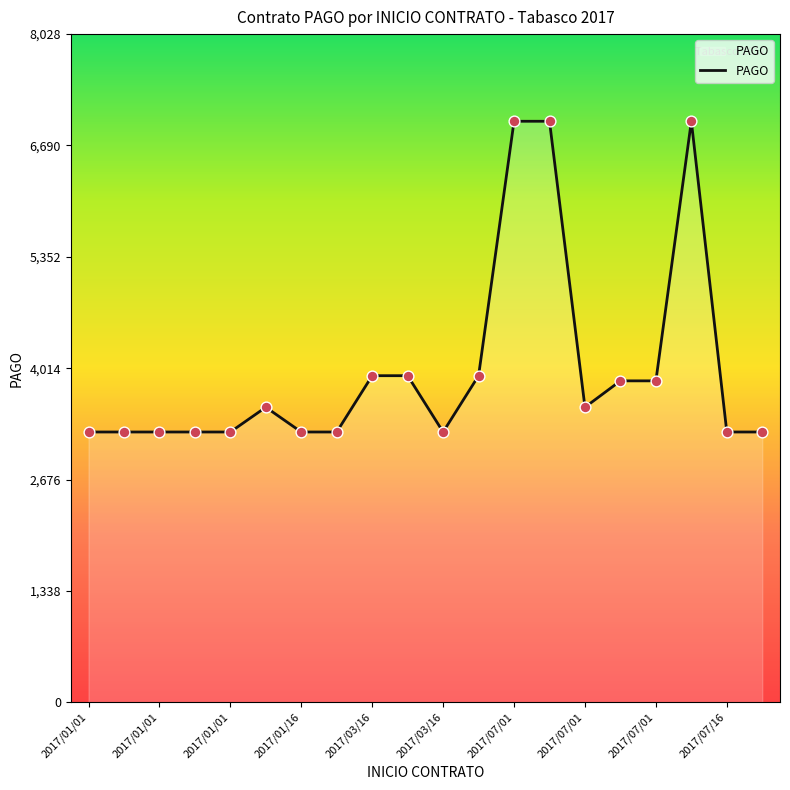

What is the smallest value displayed?

3247.5